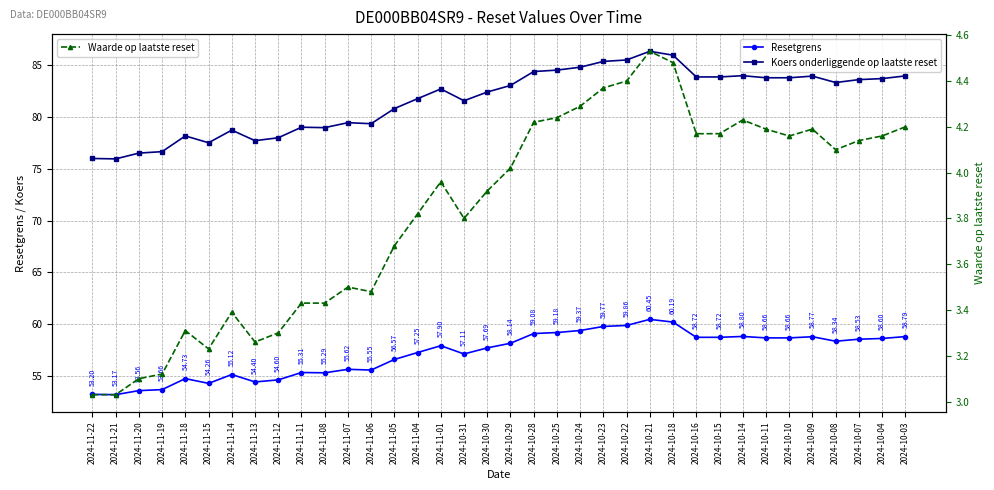

Rank the series by their maximum value, from highest to lowest.

Koers onderliggende op laatste reset, Resetgrens, Waarde op laatste reset